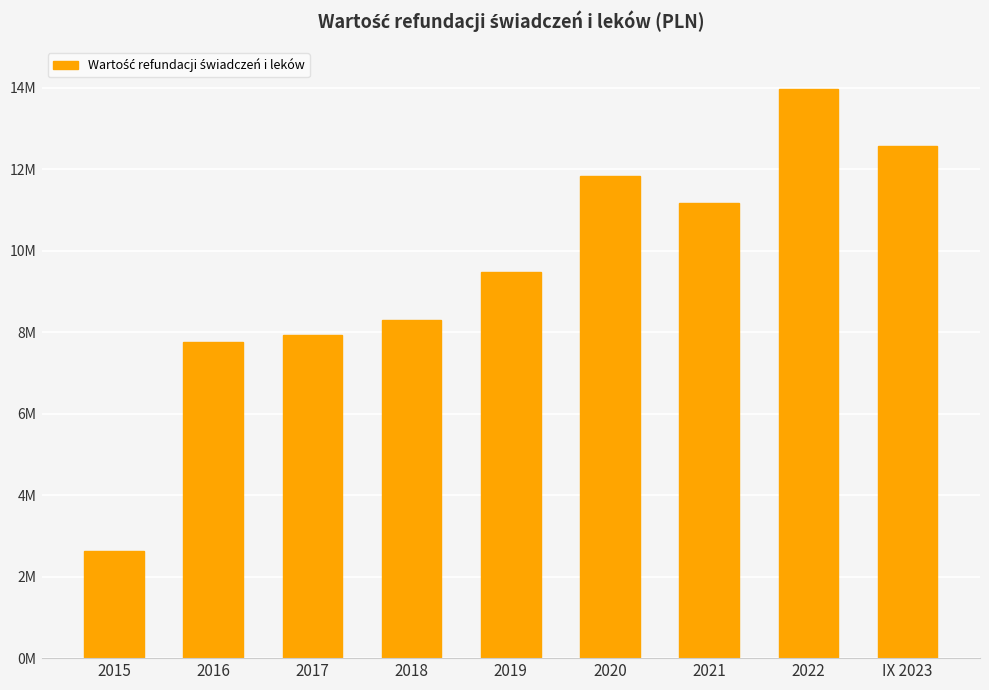

What is the difference between the maximum and minimum values?

11322066